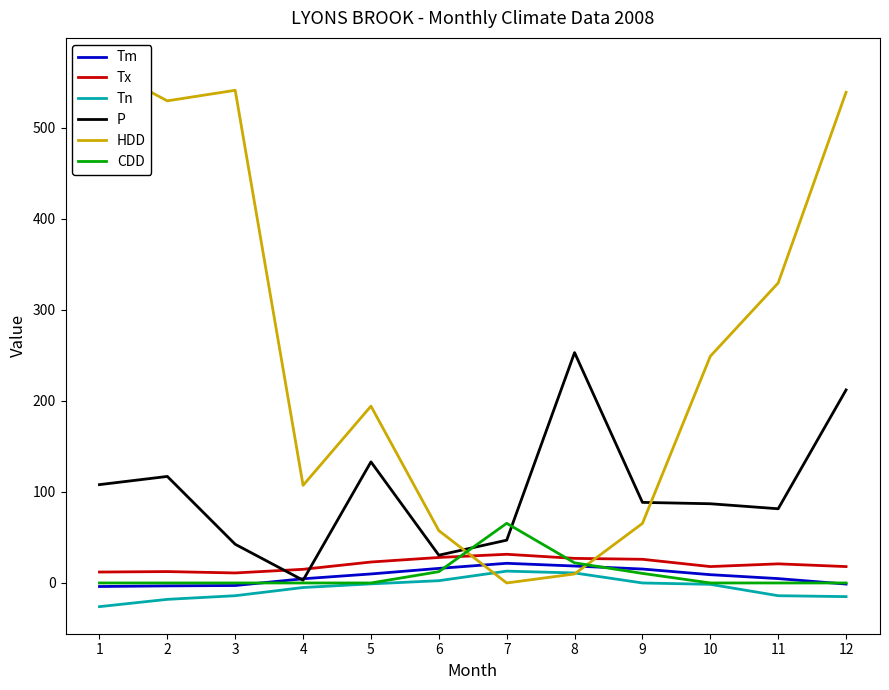

At which category does the chart reach its peak across all series?

1